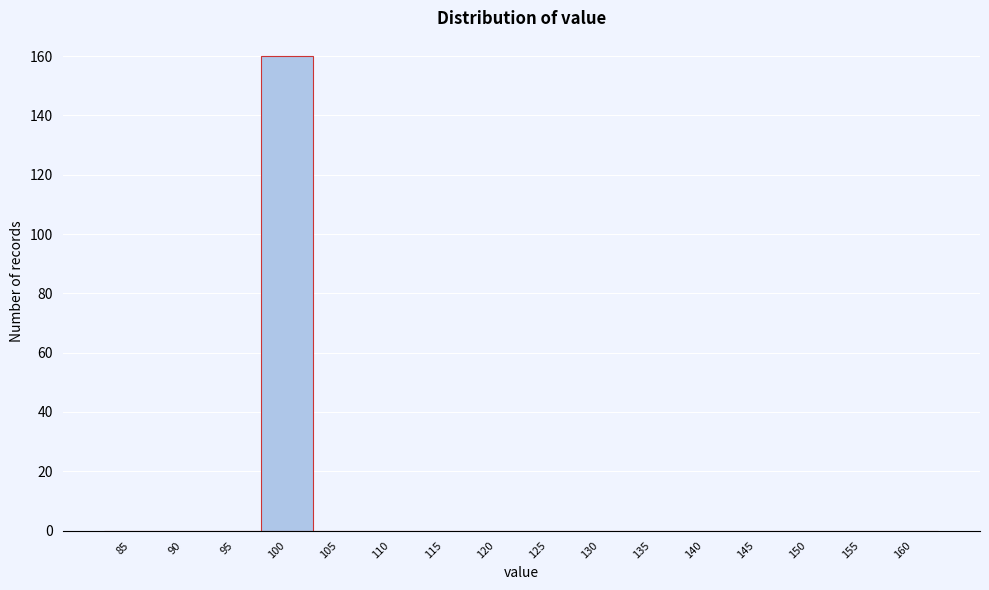

Reading right to left, extract all data points from this chart.

160=0	155=0	150=0	145=0	140=0	135=0	130=0	125=0	120=0	115=0	110=0	105=0	100=160	95=0	90=0	85=0